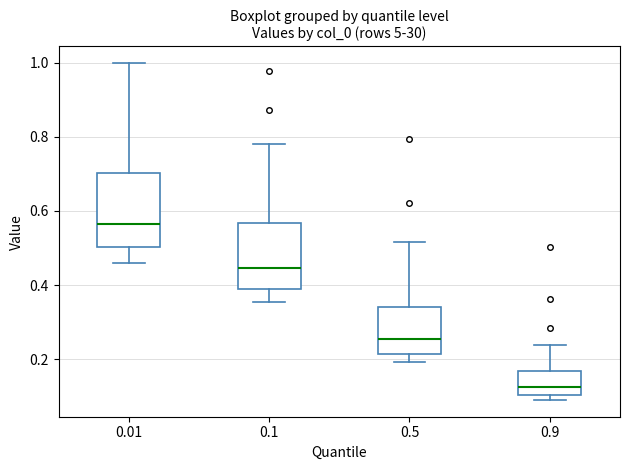

Which box's median line is the highest?

0.01